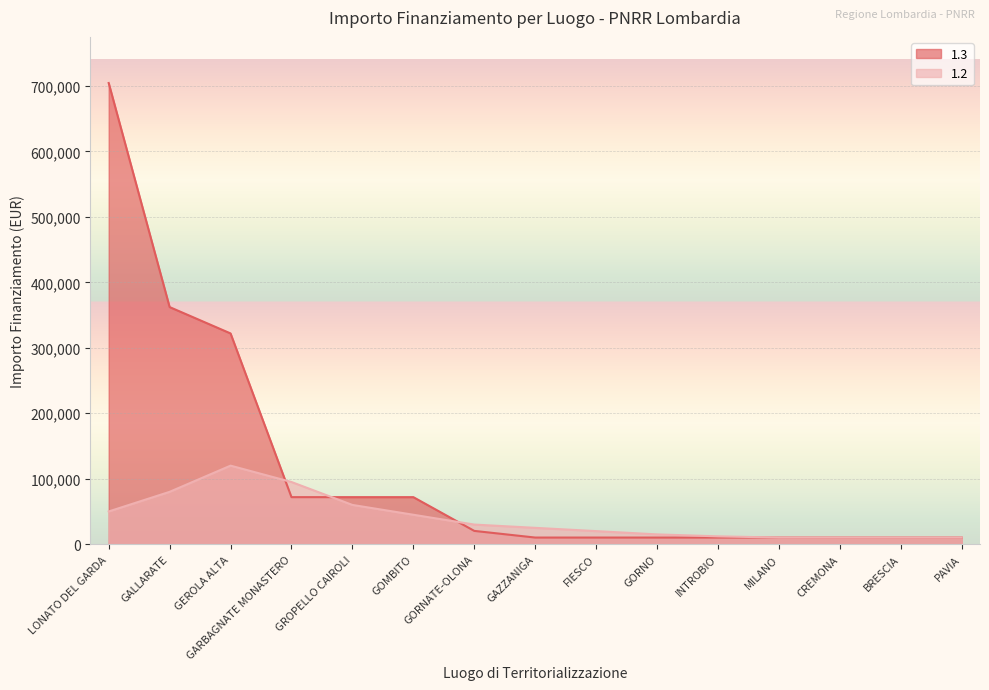

What is the spread (max minus min) of values at LONATO DEL GARDA?

654421.9